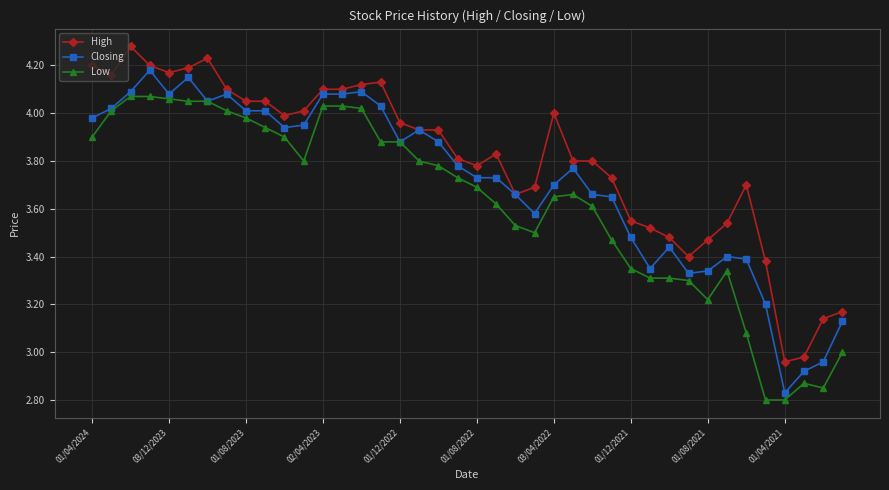

True or false: High and Low cross at least once.

False